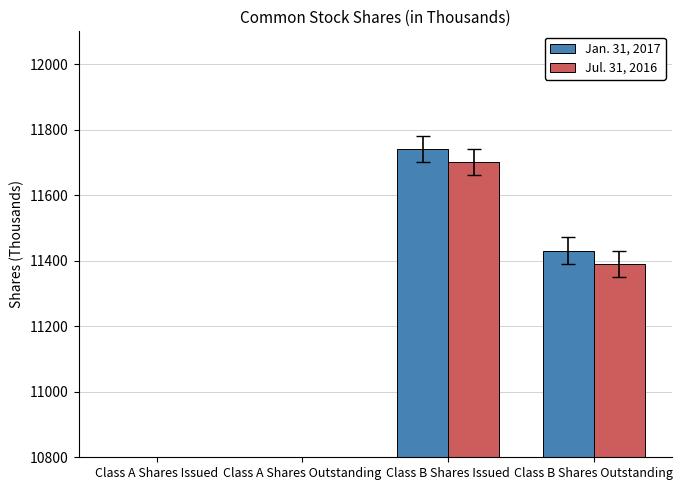

How many bars are there in each group?

2